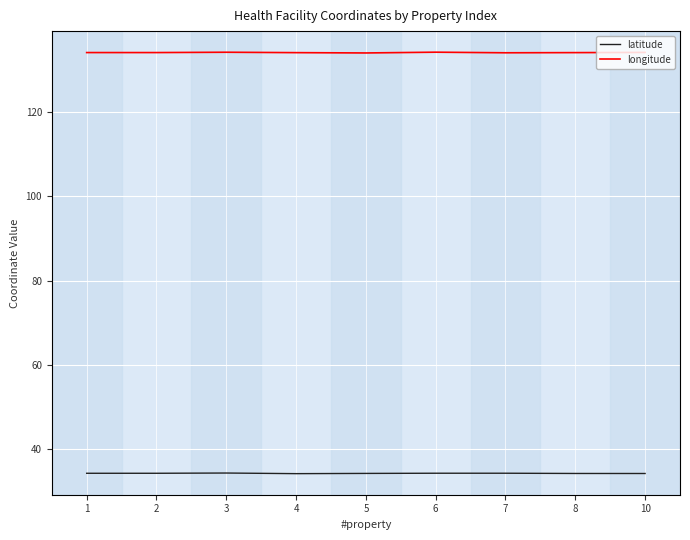

What is the minimum value shown in the chart?

34.2